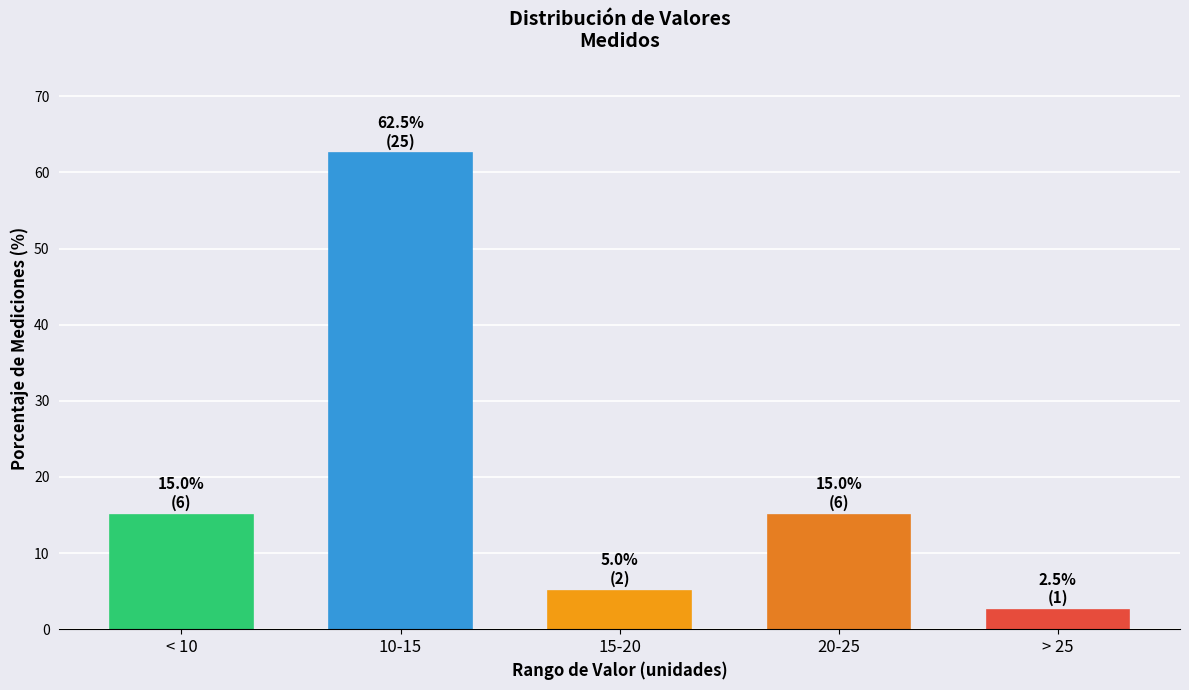

Reading left to right, extract all data points from this chart.

< 10=15.0	10-15=62.5	15-20=5.0	20-25=15.0	> 25=2.5